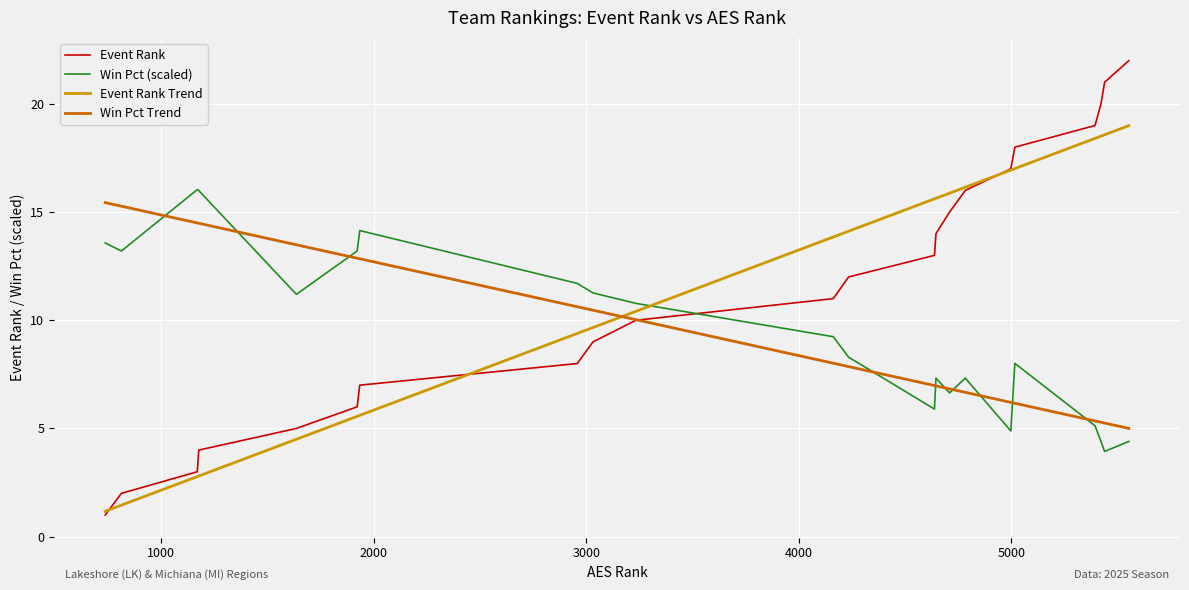

Which series has the widest spread of values?

Event Rank